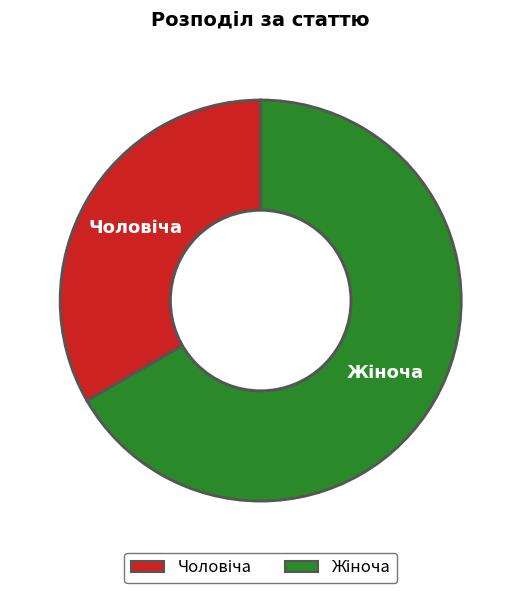

Is there any slice that represents more than half of the pie?

Yes